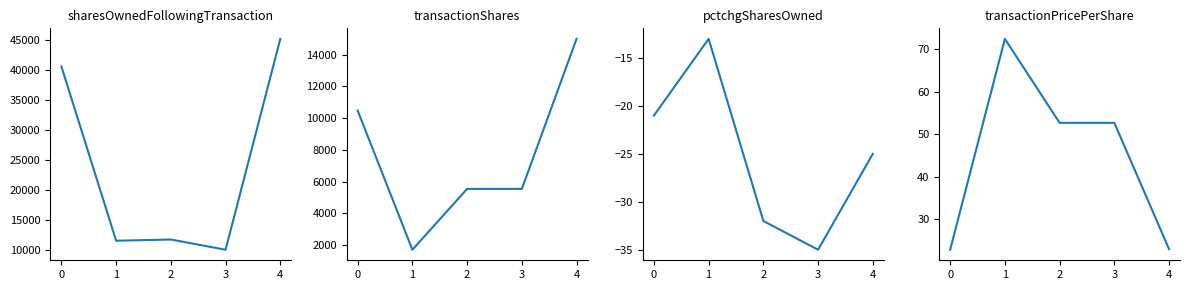

At how many categories does at least one series exceed 7794?

5